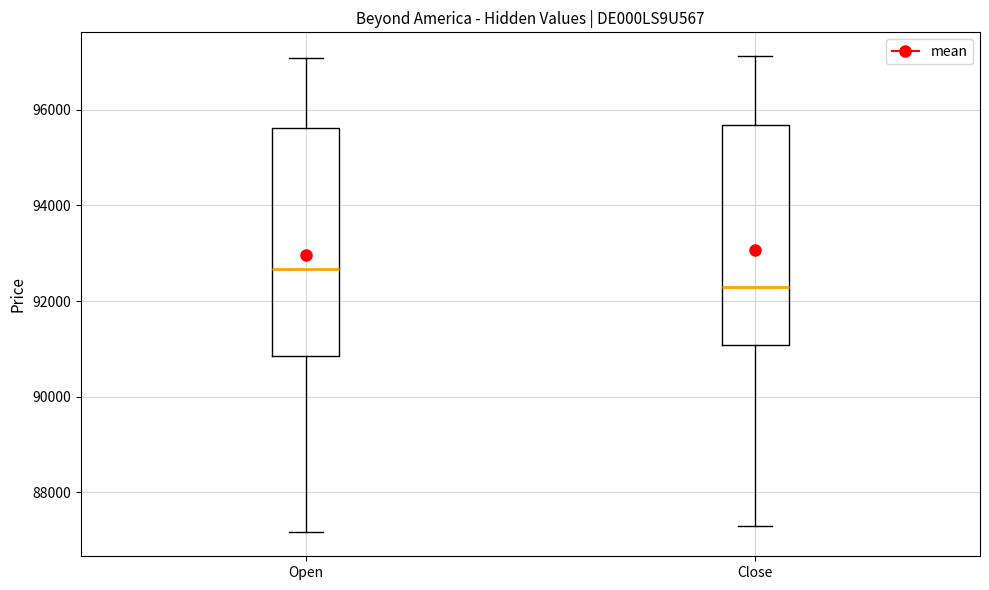

Which box's median line is the highest?

Open